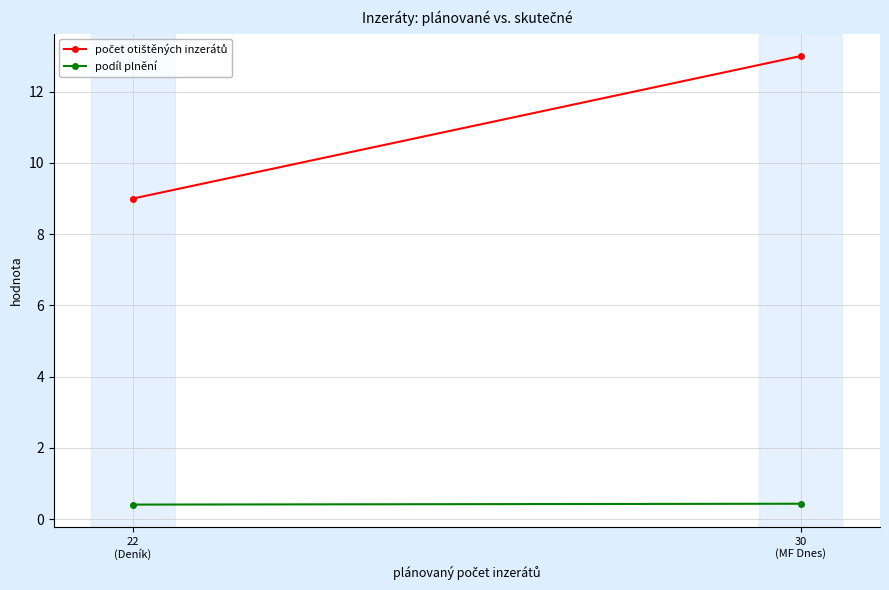

What is the value of the podíl plnění point at the 1st from the left?

0.4